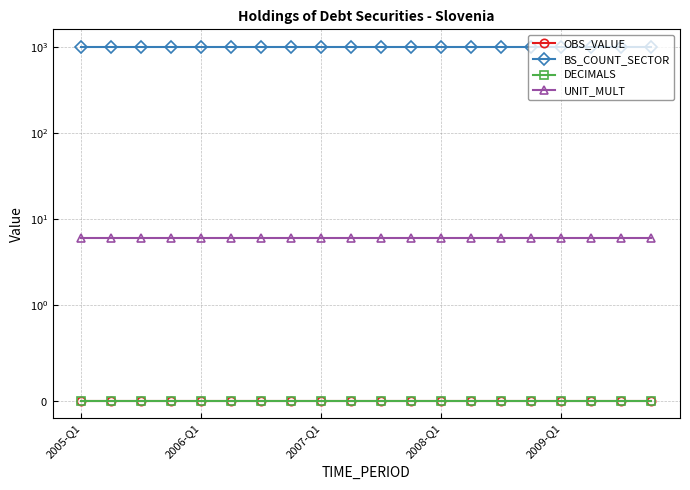

True or false: DECIMALS and OBS_VALUE intersect in this chart.

False